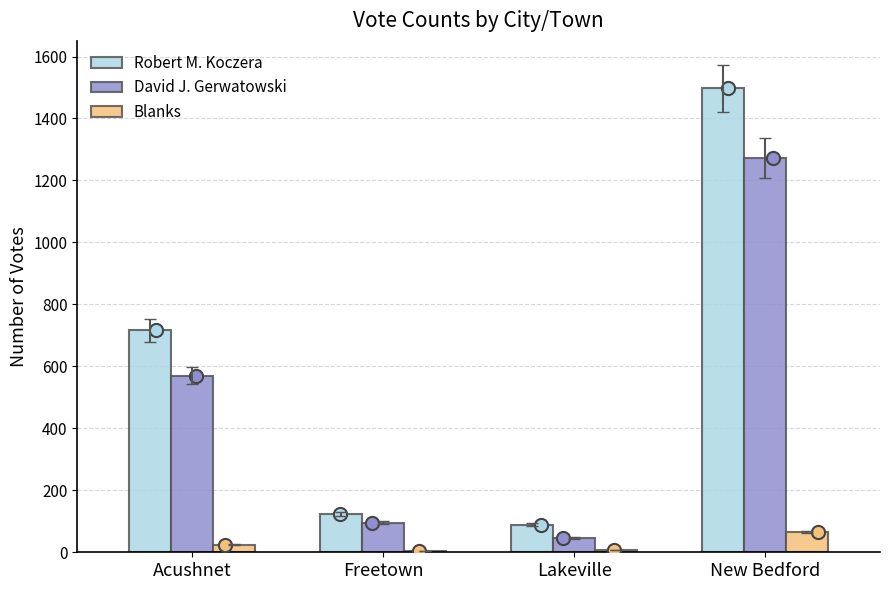

Which series reaches the maximum Y coordinate?

Robert M. Koczera